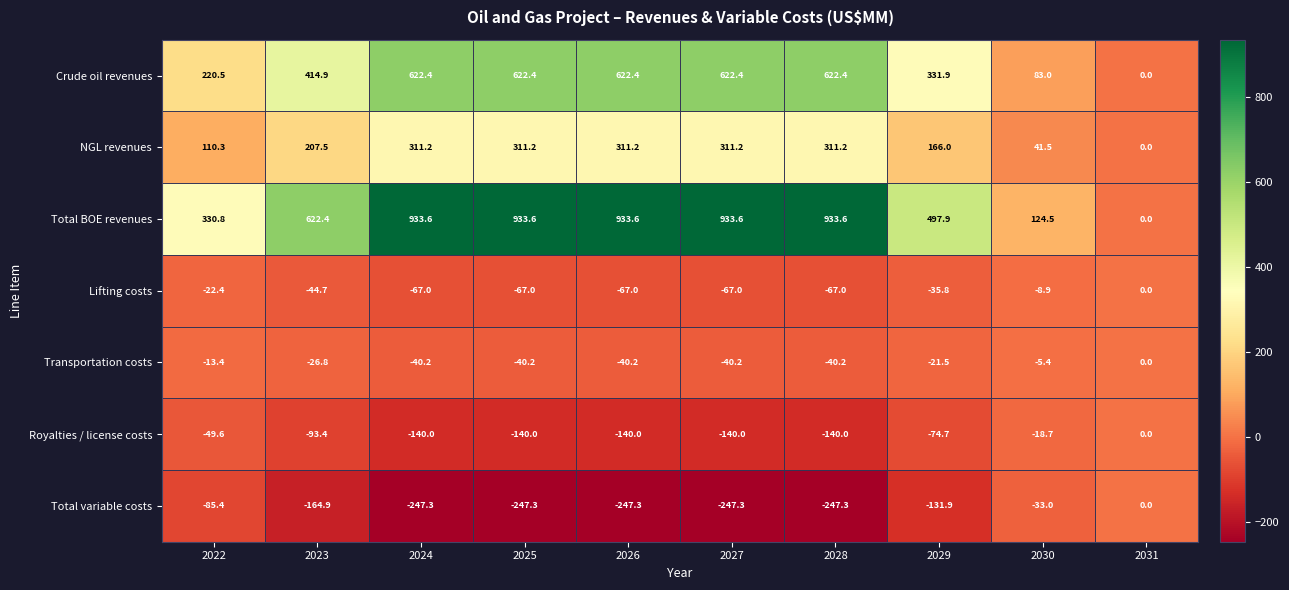

How many series are shown in this chart?

7